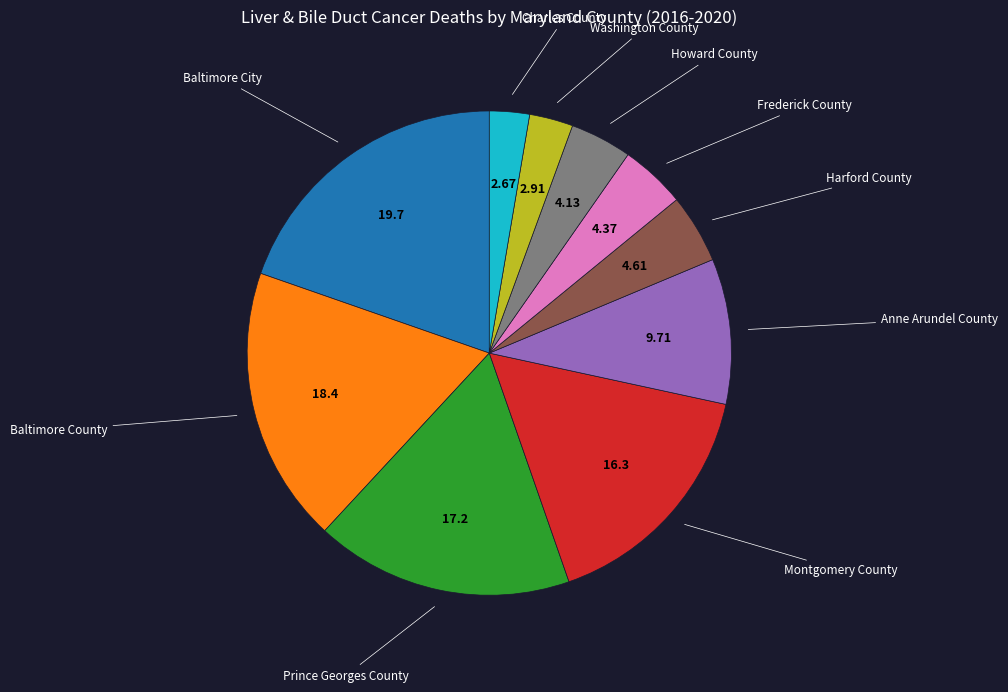

How many slices are in this pie chart?

10